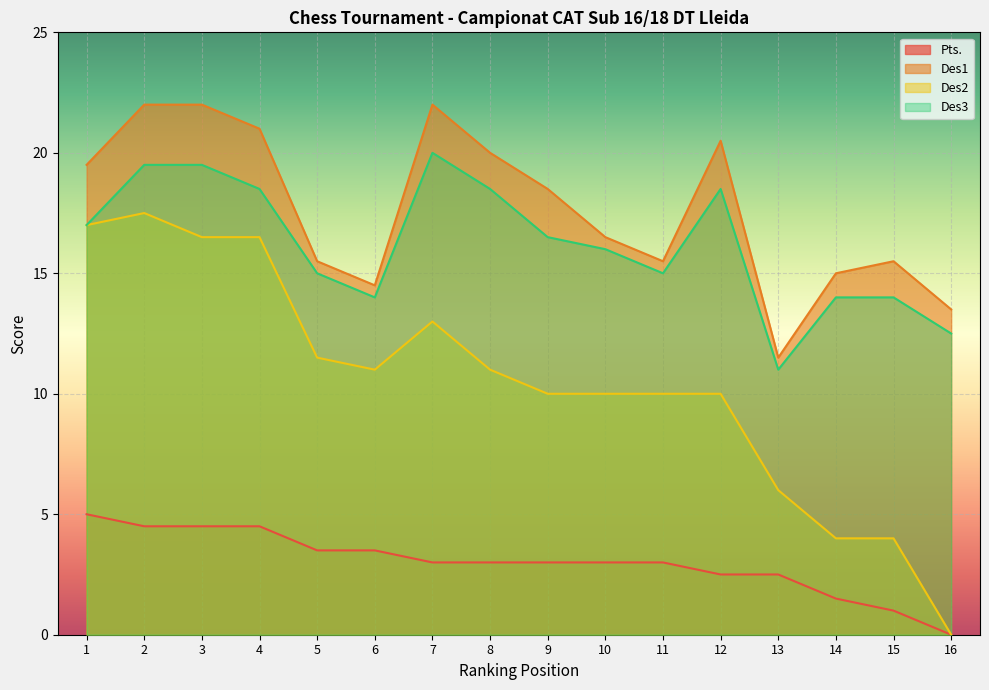

At which label is Des1 closest to 16?

5